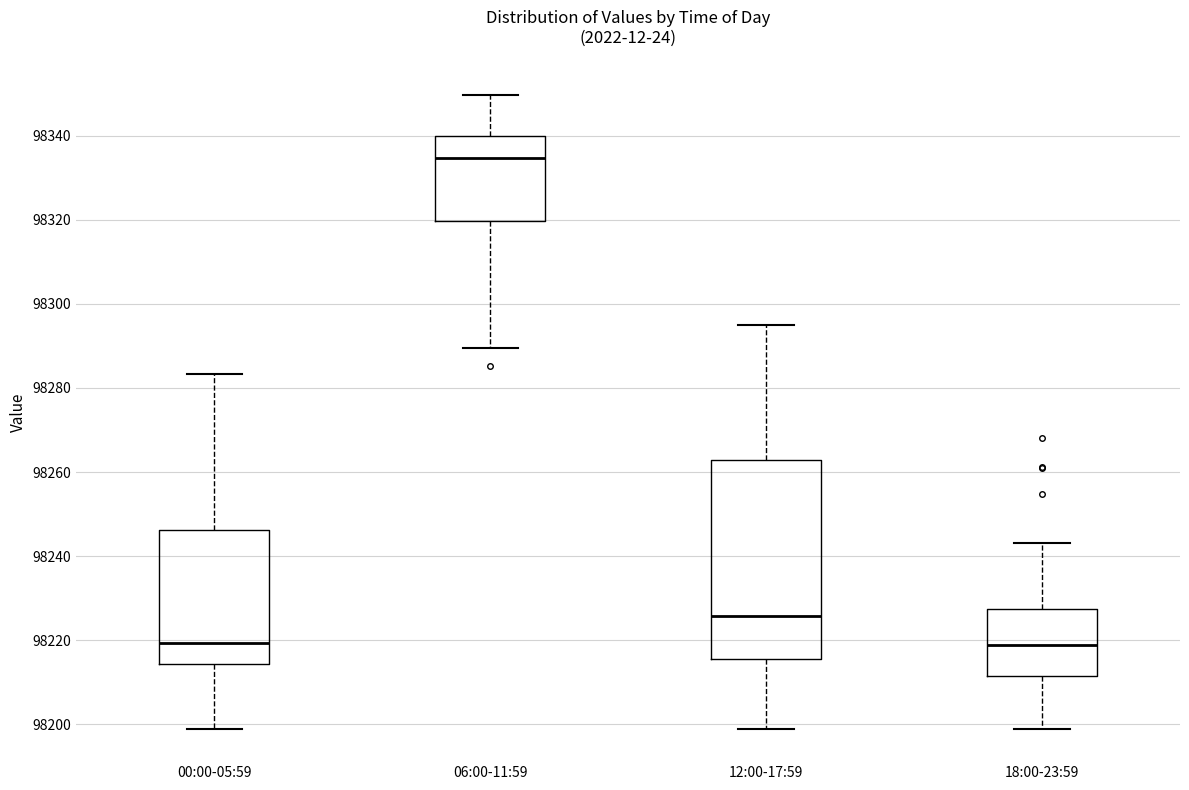

Where does the median line of the box for 00:00-05:59 sit on the y-axis? The values are not printed on the chart, so give them approximately, as read against the axis.

98220